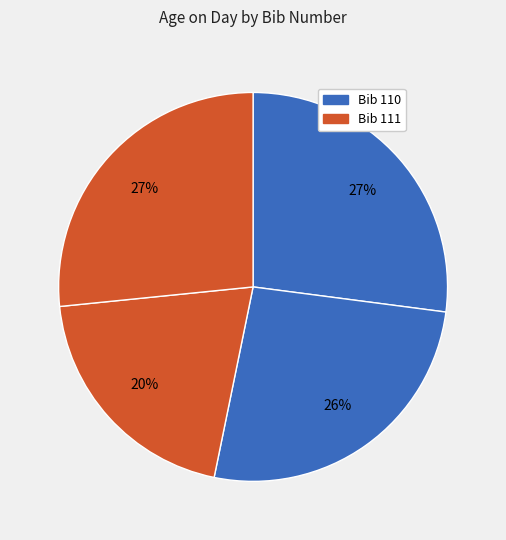

How many slices are in this pie chart?

4